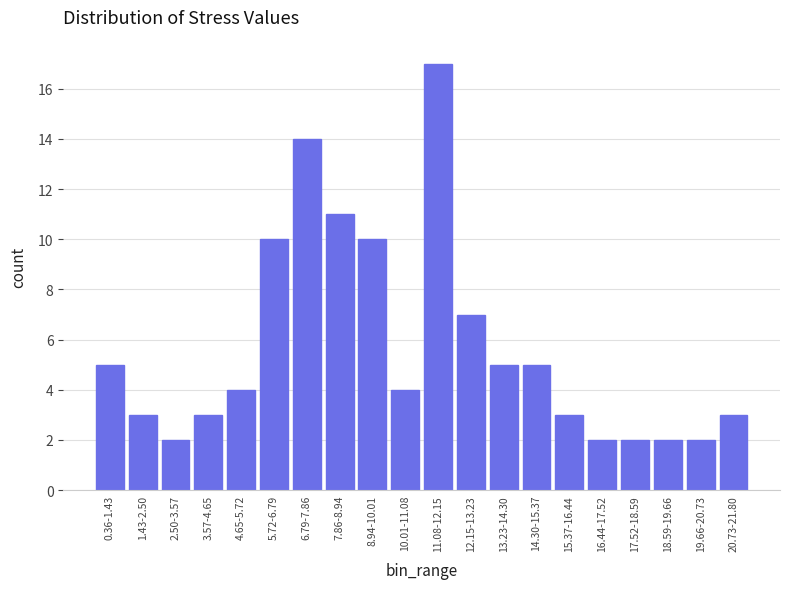

Reading right to left, extract all data points from this chart.

20.73-21.80=3	19.66-20.73=2	18.59-19.66=2	17.52-18.59=2	16.44-17.52=2	15.37-16.44=3	14.30-15.37=5	13.23-14.30=5	12.15-13.23=7	11.08-12.15=17	10.01-11.08=4	8.94-10.01=10	7.86-8.94=11	6.79-7.86=14	5.72-6.79=10	4.65-5.72=4	3.57-4.65=3	2.50-3.57=2	1.43-2.50=3	0.36-1.43=5